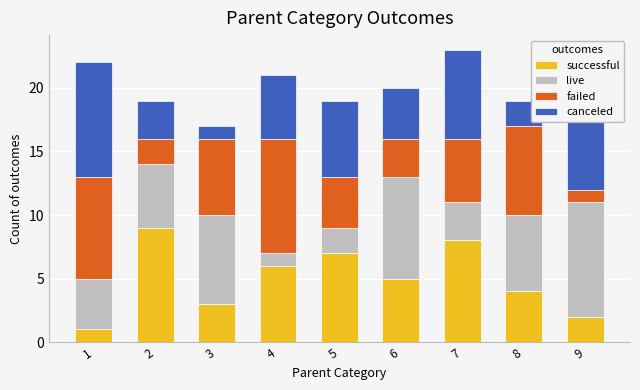

True or false: successful has a value of 5 at 6.

True